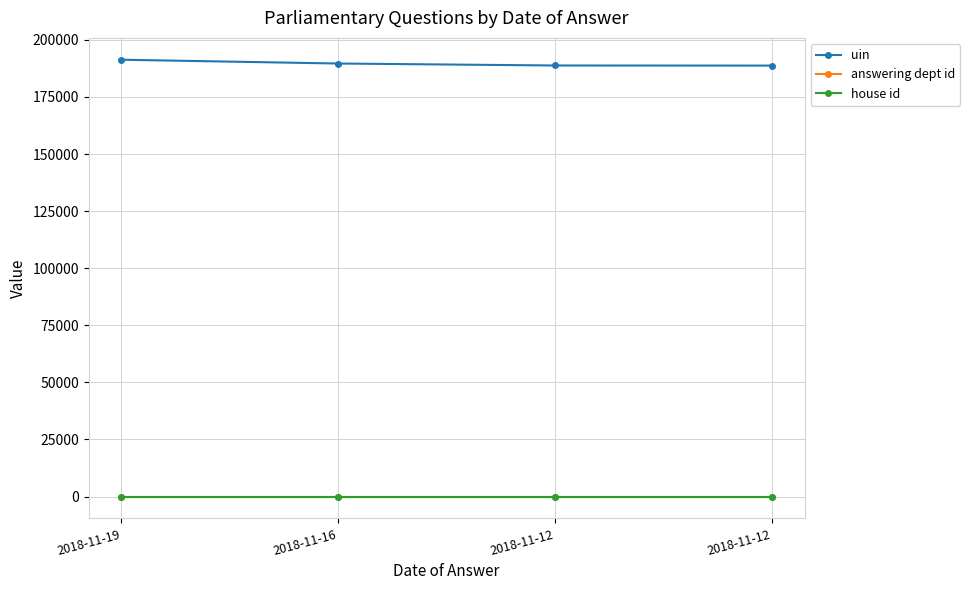

True or false: house id and uin intersect in this chart.

False